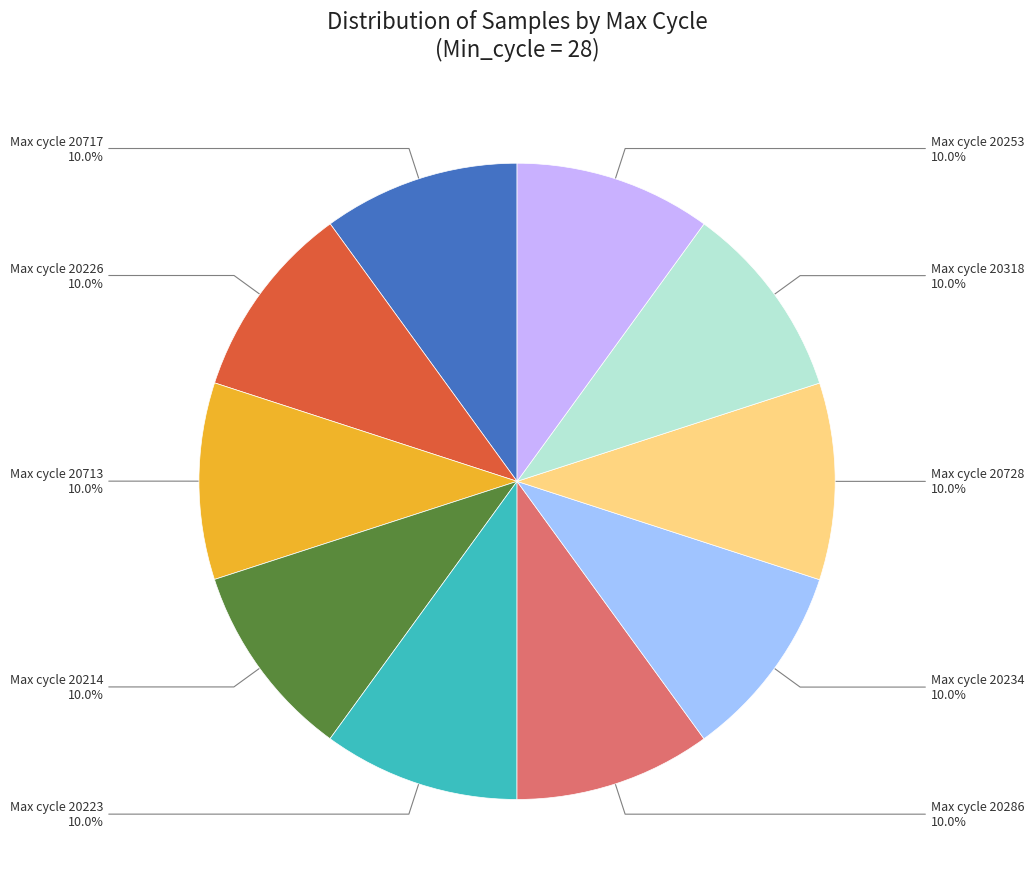

Does Max cycle 20226 account for over 50% of the chart?

No